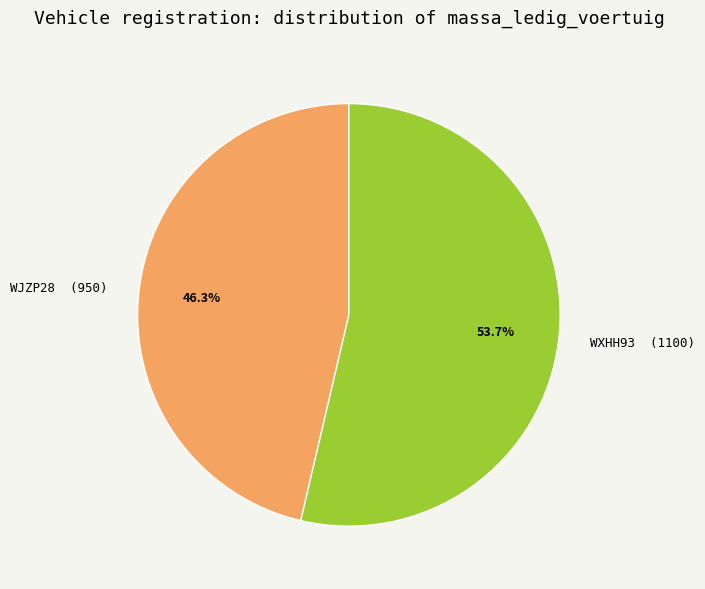

Is it true that WXHH93 is 68% of the pie?

False